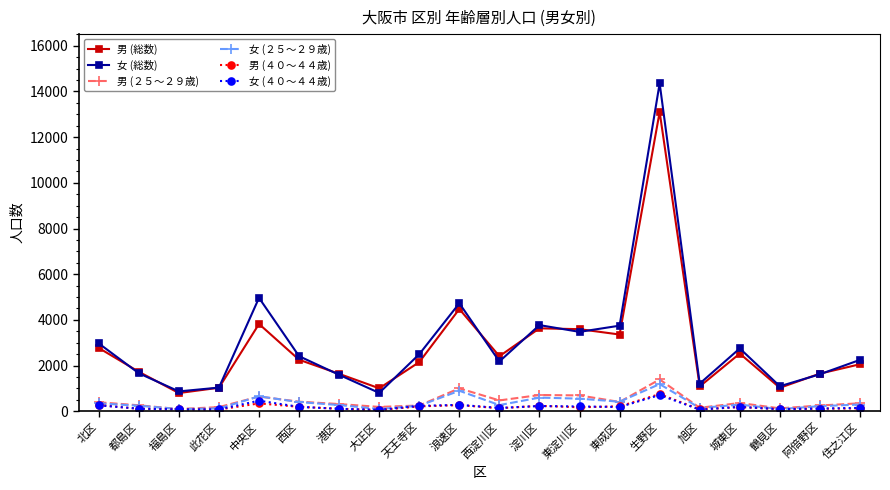

What value does the 男 (総数) series have at 阿倍野区?

1646